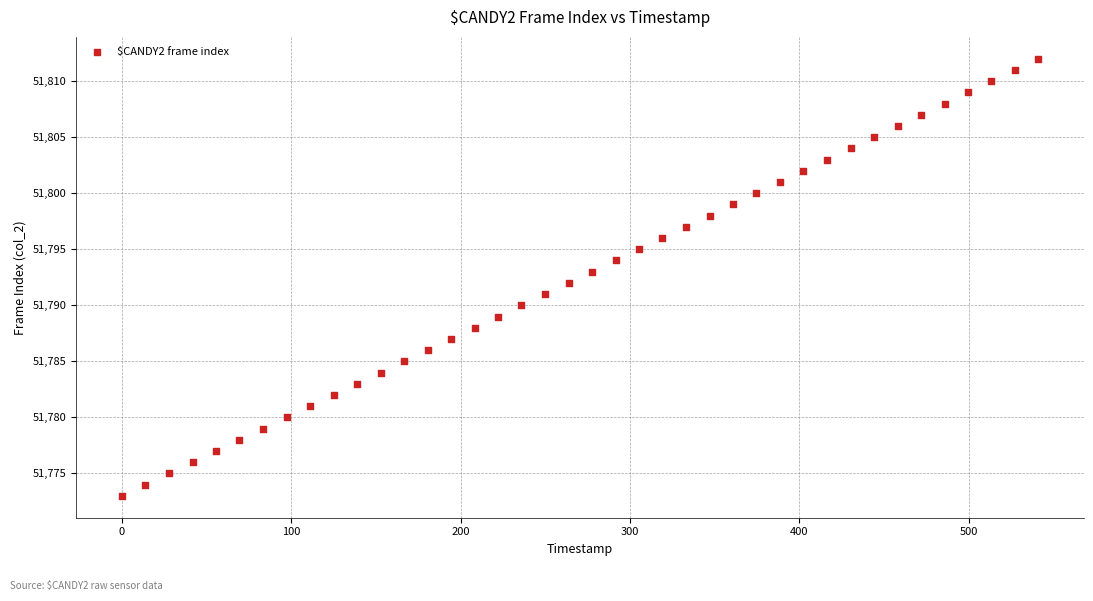

What is the range of Y values (max minus min)?

39